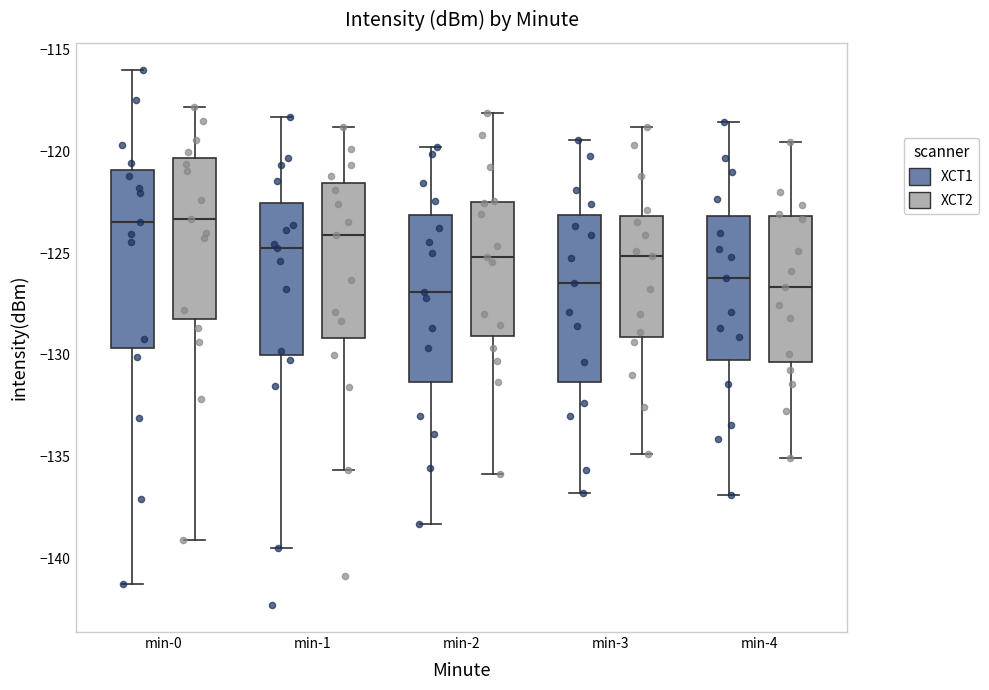

Reading left to right, read every box against the y-axis: the position of its median line, the range the box covers, and the ends of its whiskers. The values are not printed on the chart, so give them approximately, as read against the axis.

min-0 (XCT1): median -123.5, box -129.5 to -121.0, whiskers -141.5 to -116.0
min-0 (XCT2): median -123.5, box -128.0 to -120.5, whiskers -139.0 to -118.0
min-1 (XCT1): median -124.5, box -130.0 to -122.5, whiskers -139.5 to -118.5
min-1 (XCT2): median -124.0, box -129.0 to -121.5, whiskers -135.5 to -119.0
min-2 (XCT1): median -127.0, box -131.5 to -123.0, whiskers -138.5 to -120.0
min-2 (XCT2): median -125.0, box -129.0 to -122.5, whiskers -136.0 to -118.0
min-3 (XCT1): median -126.5, box -131.5 to -123.0, whiskers -137.0 to -119.5
min-3 (XCT2): median -125.0, box -129.0 to -123.0, whiskers -135.0 to -119.0
min-4 (XCT1): median -126.0, box -130.5 to -123.0, whiskers -137.0 to -118.5
min-4 (XCT2): median -126.5, box -130.5 to -123.0, whiskers -135.0 to -119.5